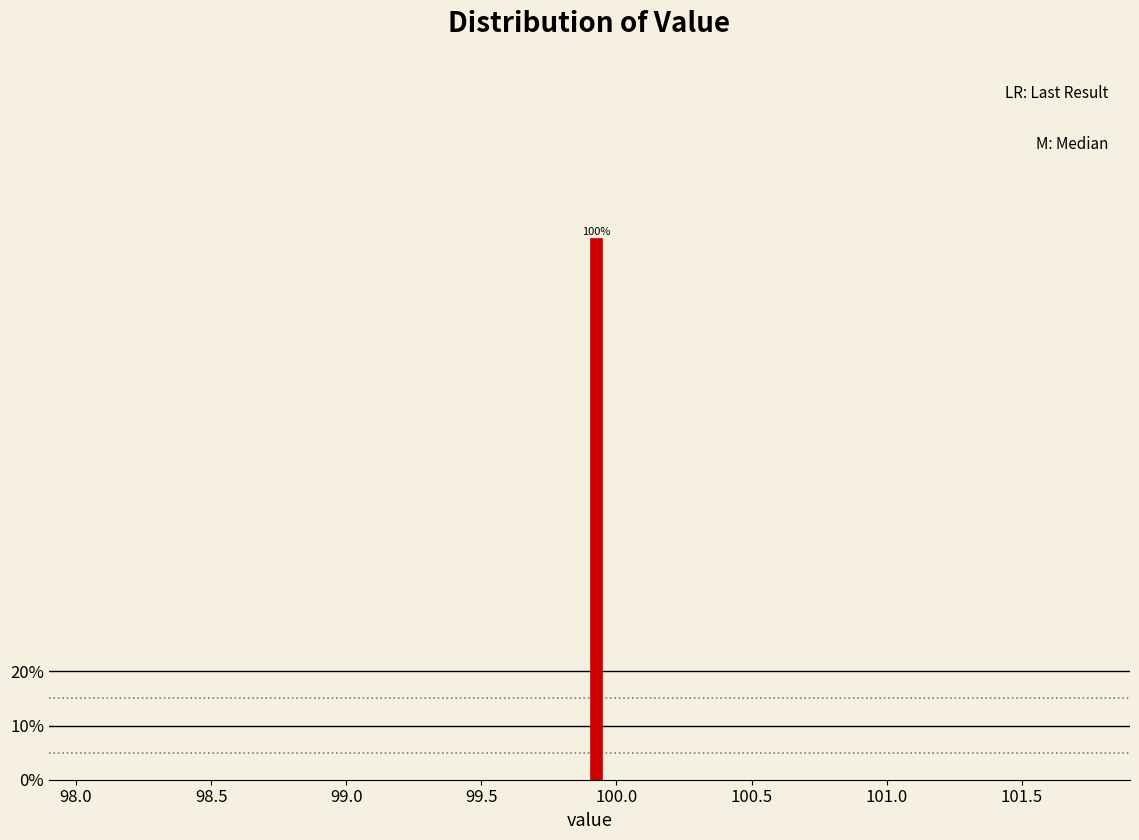

Read against the x-axis, roughly where is the centre of the tallest bar?

99.95